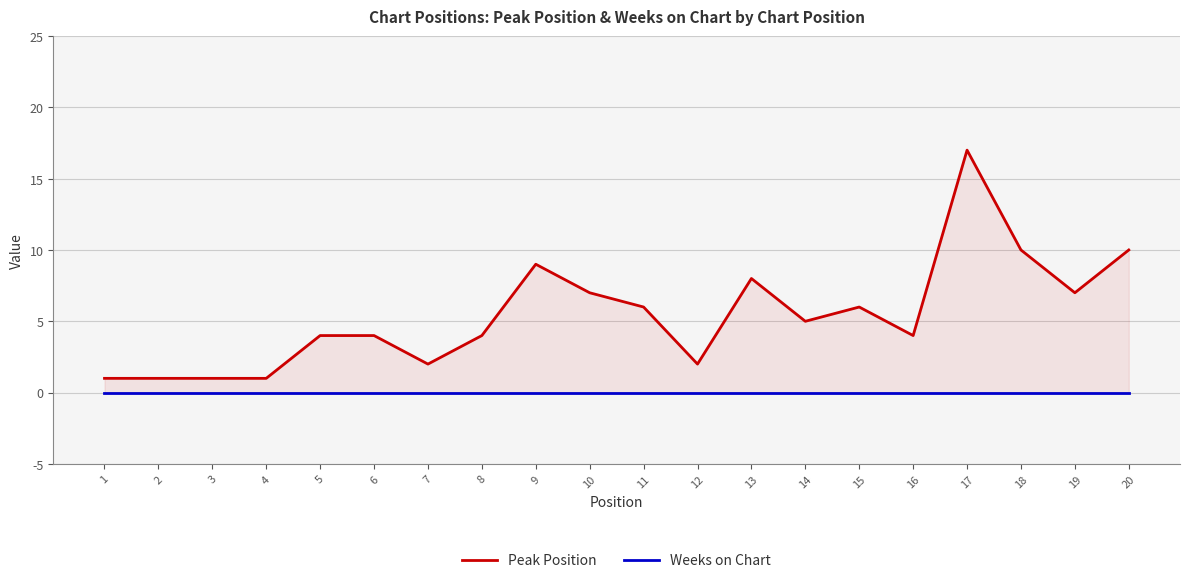

Does the chart have visible grid lines?

Yes